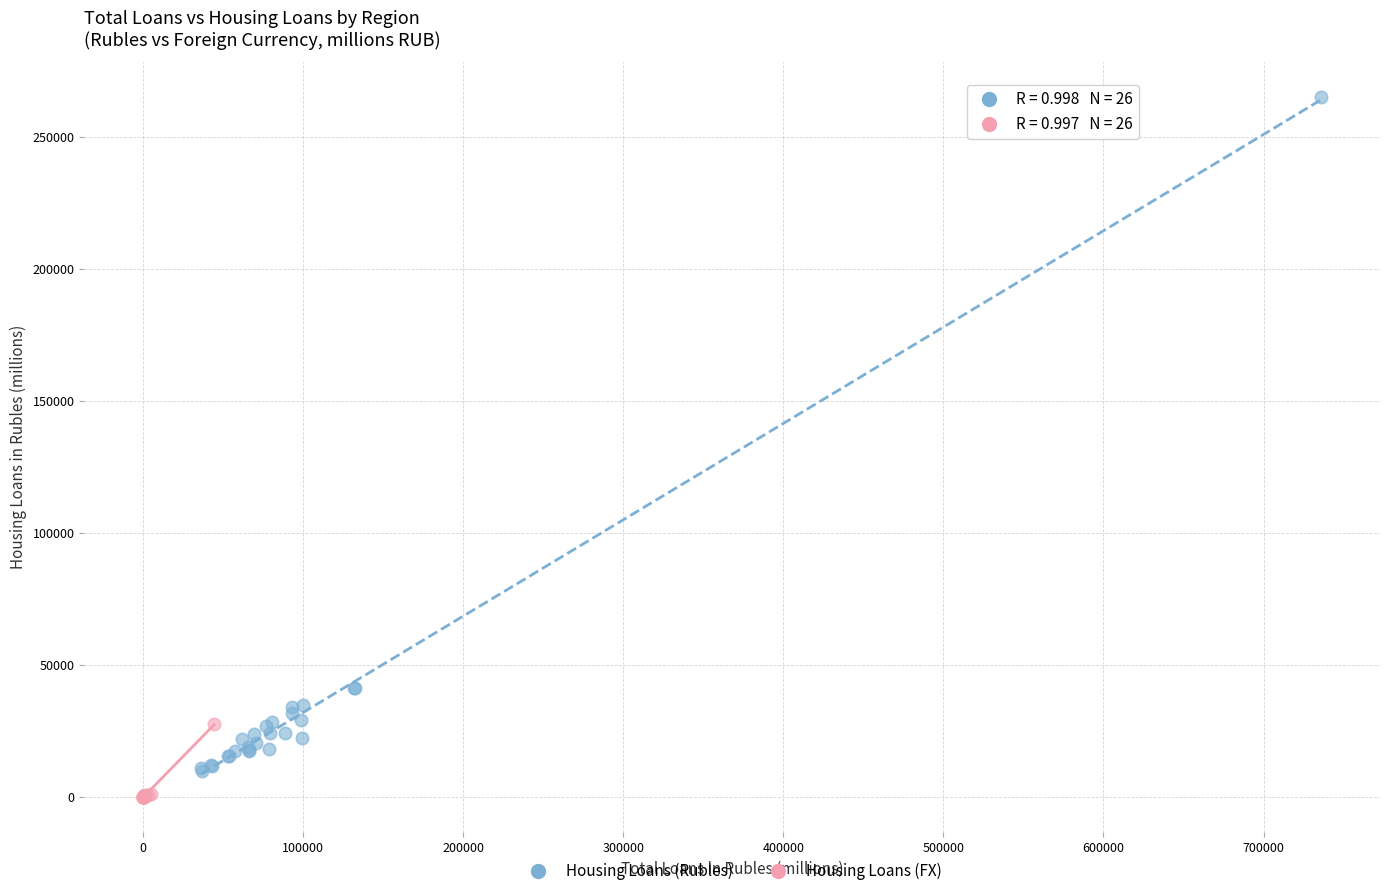

What are all the series names shown in the legend?

Housing Loans (Rubles), Housing Loans (FX)